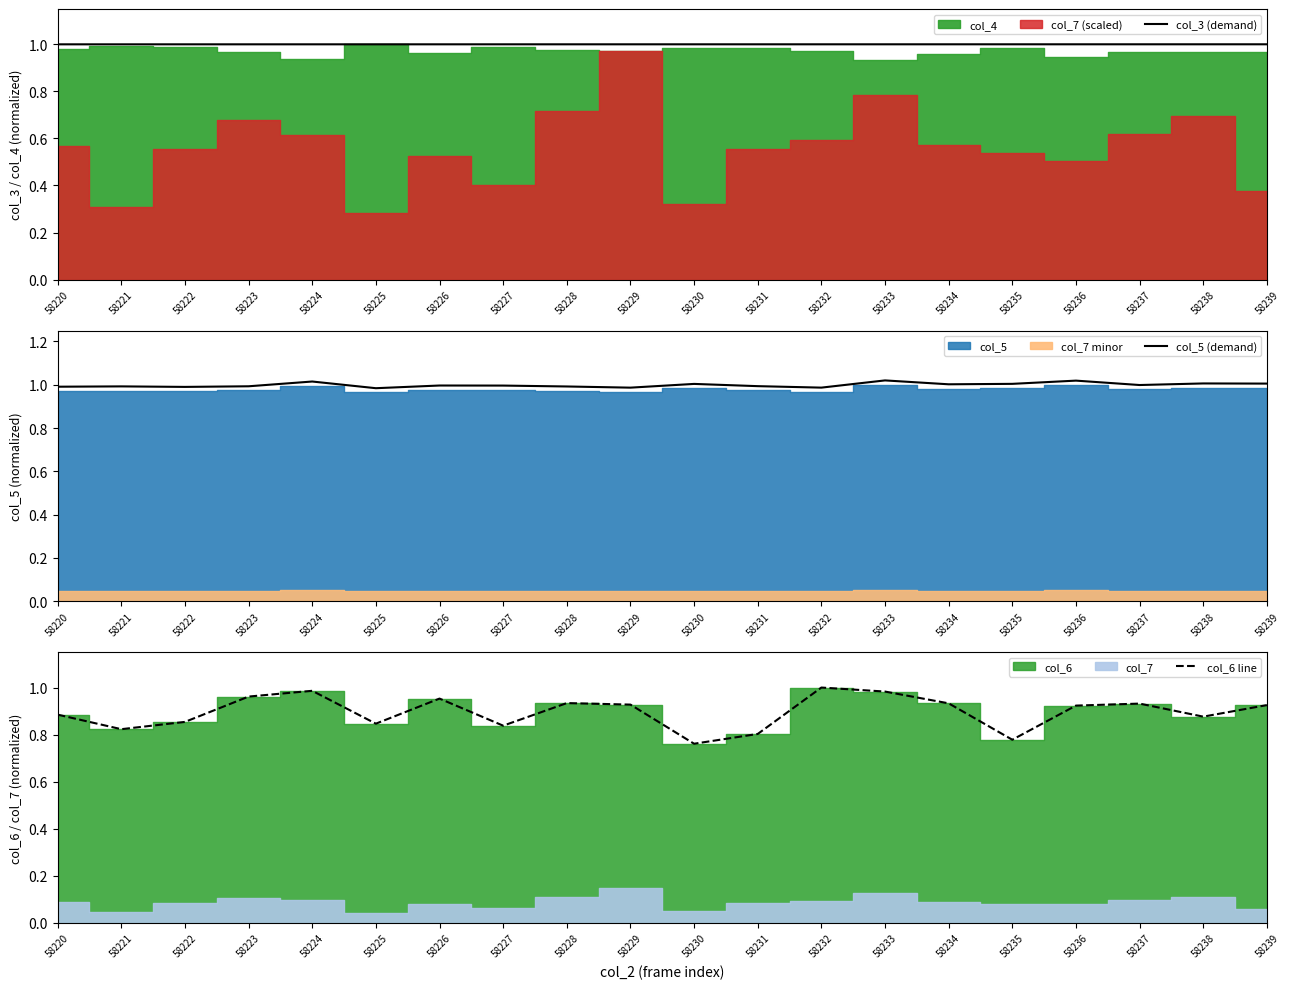

List the labels in order of col_6 line value, largest first.

58232, 58224, 58233, 58223, 58226, 58228, 58234, 58237, 58229, 58239, 58236, 58220, 58238, 58222, 58225, 58227, 58221, 58231, 58235, 58230